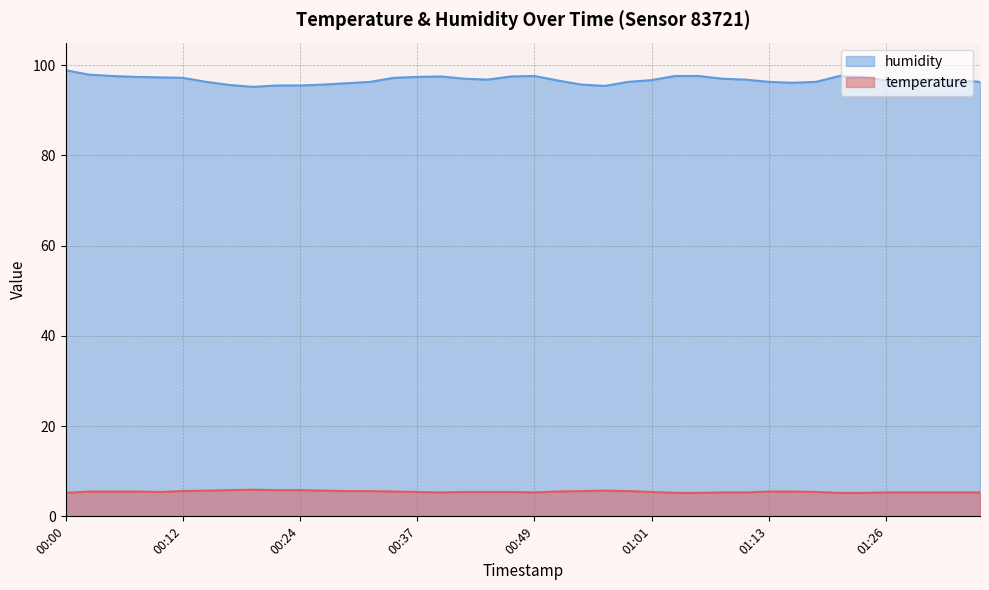

Count the number of data series in this chart.

2